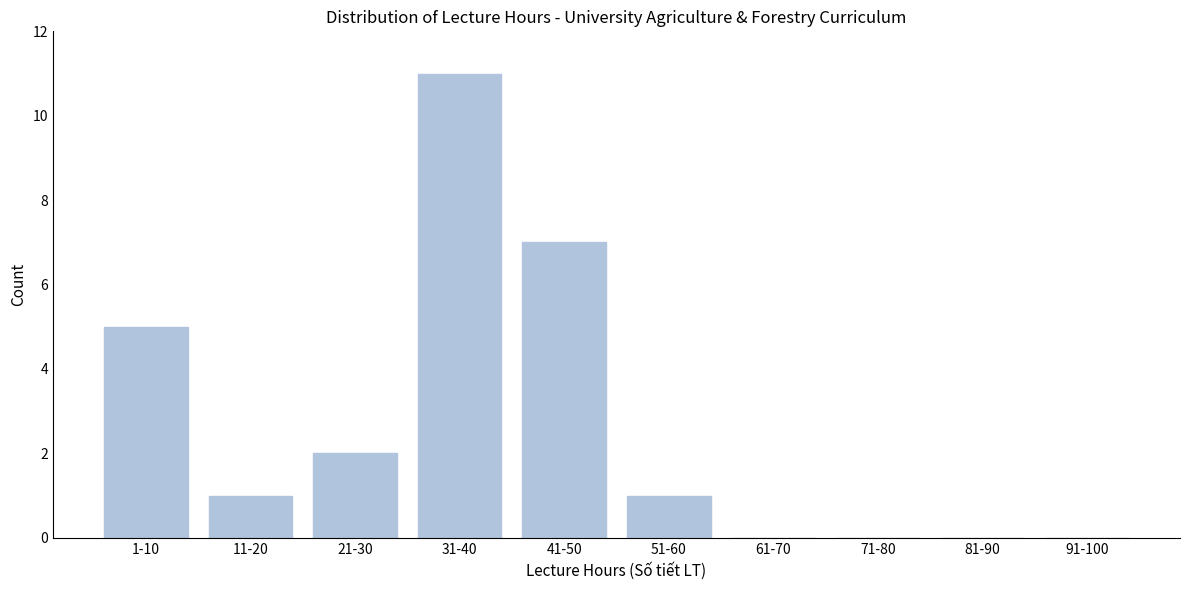

Reading left to right, what are all the values shown in this chart?

1-10=5	11-20=1	21-30=2	31-40=11	41-50=7	51-60=1	61-70=0	71-80=0	81-90=0	91-100=0